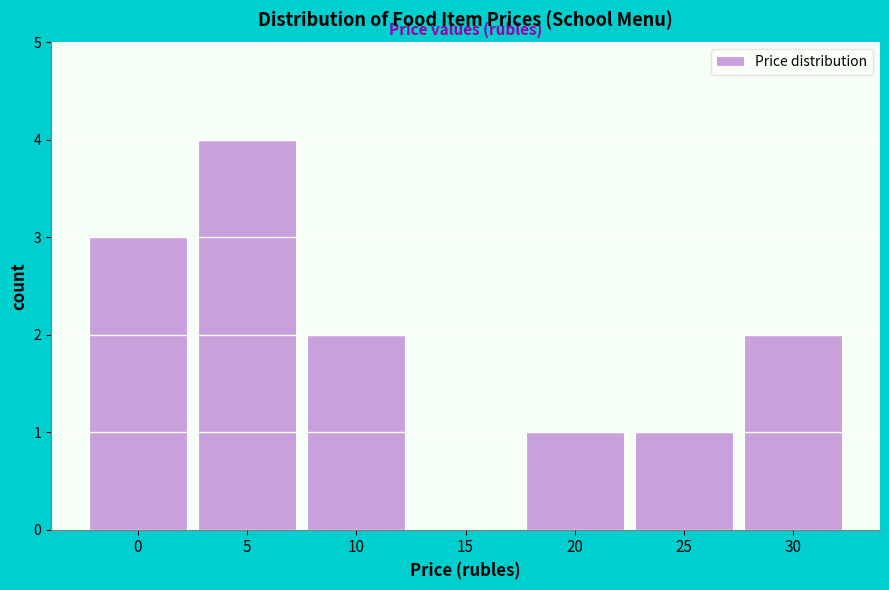

Reading right to left, extract all data points from this chart.

30=2	25=1	20=1	15=0	10=2	5=4	0=3